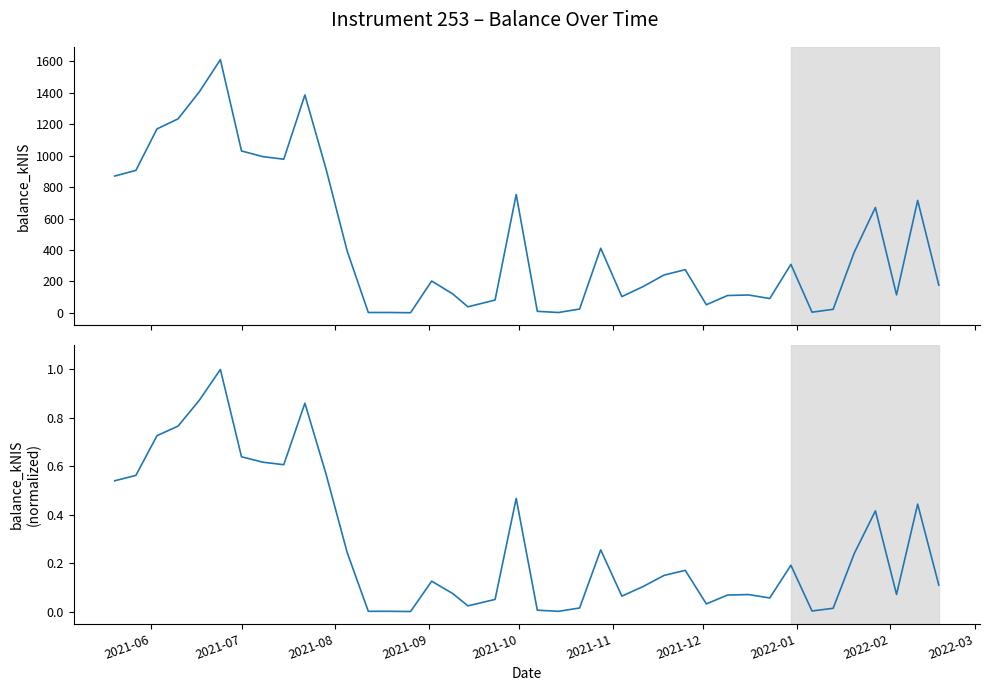

True or false: balance_kNIS has more than 2 interior local peaks.

True